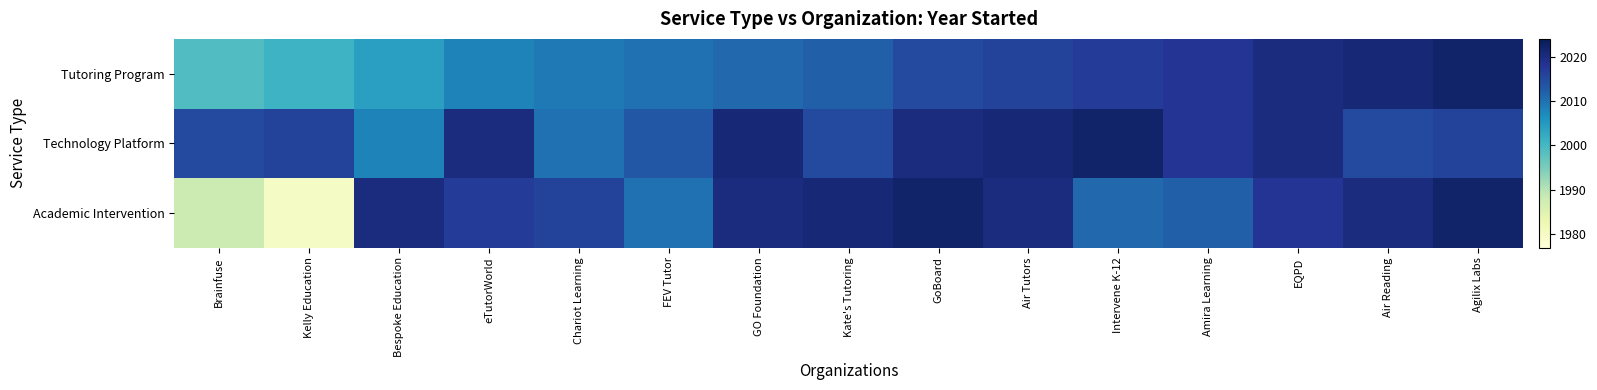

At GO Foundation, list the series in order from smallest to largest.

Tutoring Program, Academic Intervention, Technology Platform